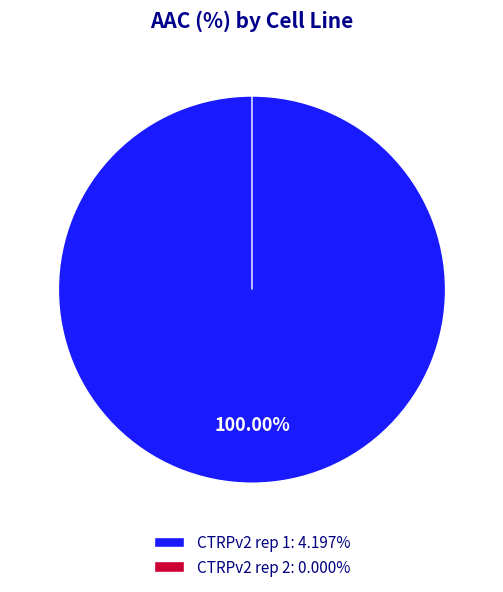

Which category has the biggest portion of the pie?

CTRPv2 rep 1